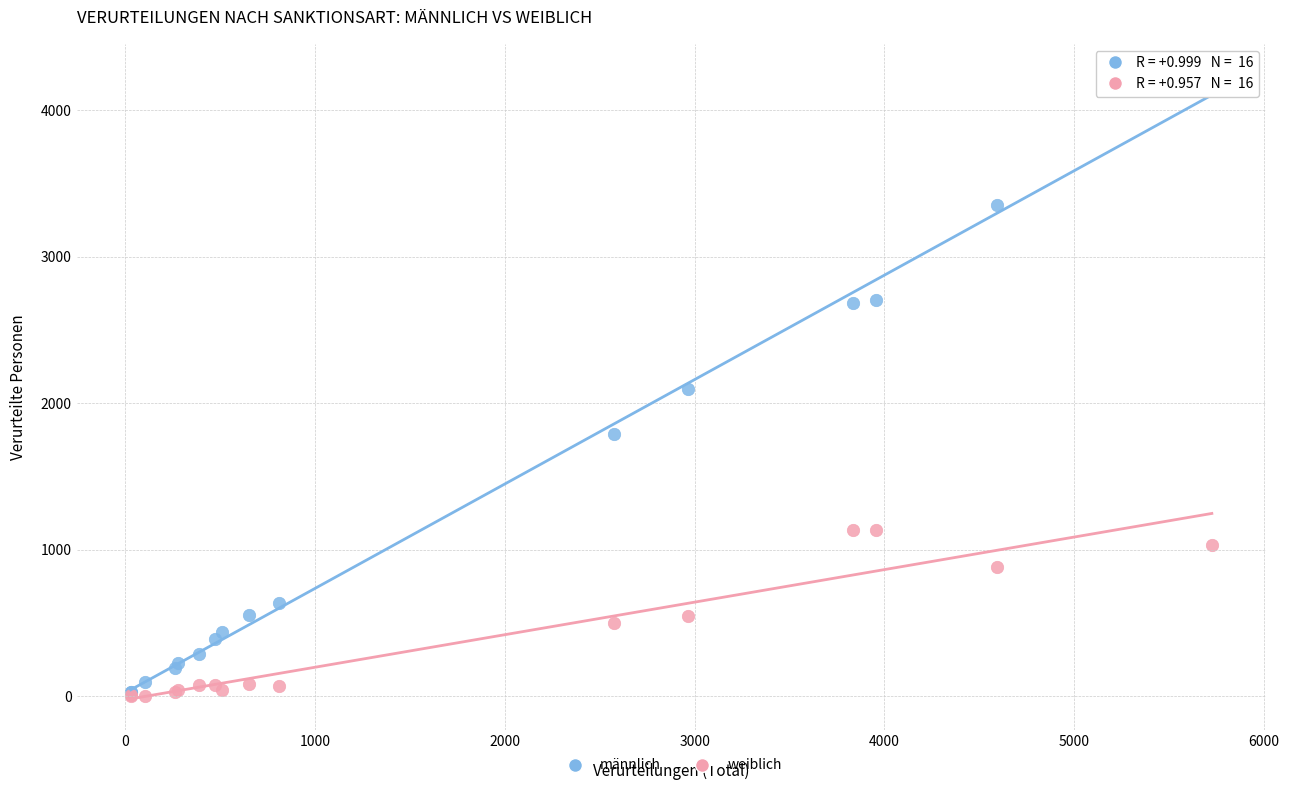

What are all the series names shown in the legend?

männlich, weiblich